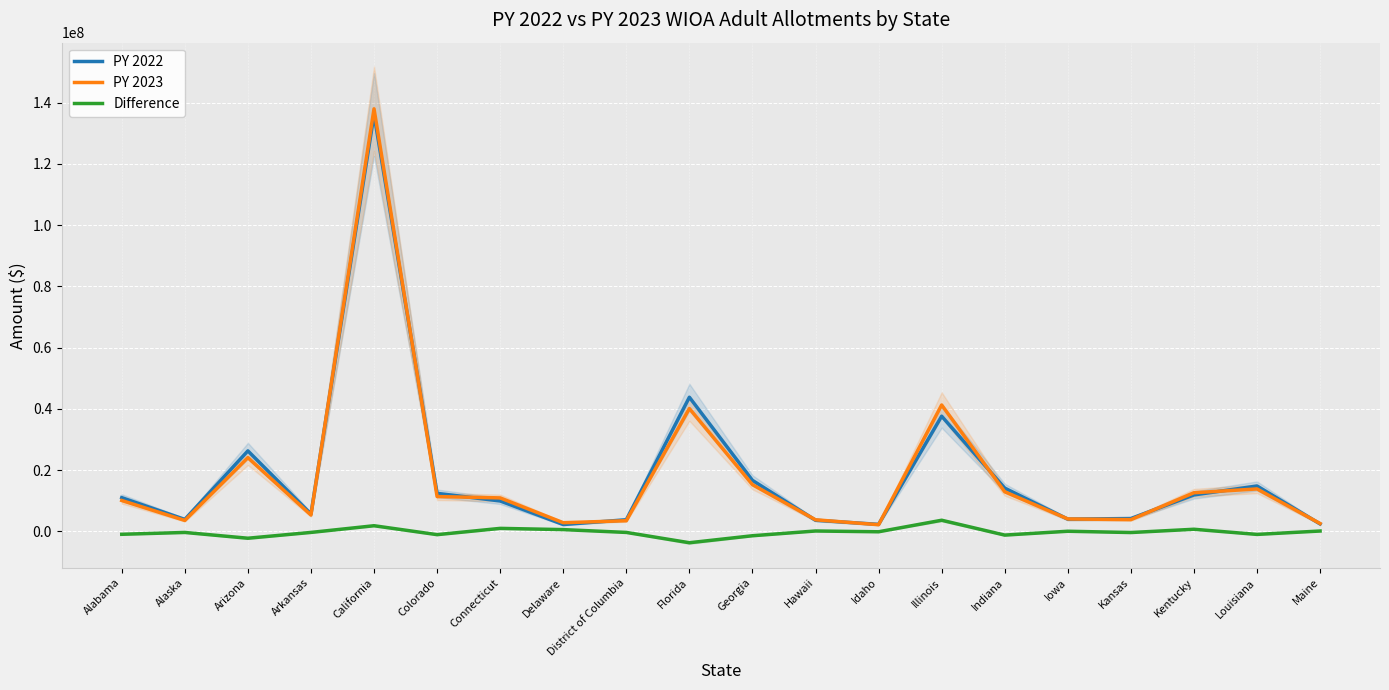

Is it true that PY 2023 equals 6835883 at Iowa?

False